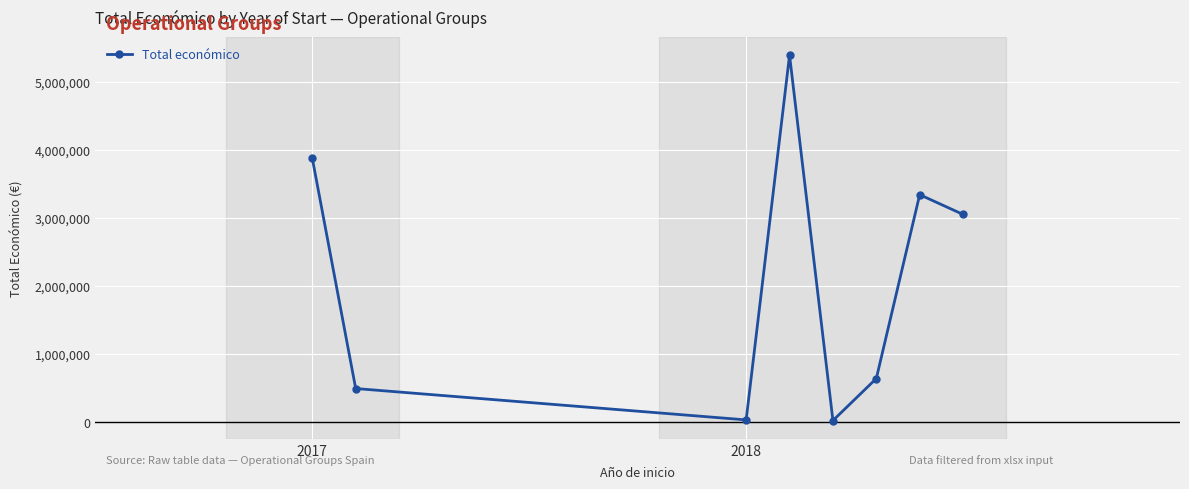

How many interior local valleys (lower than both neighbors) does the data have?

2